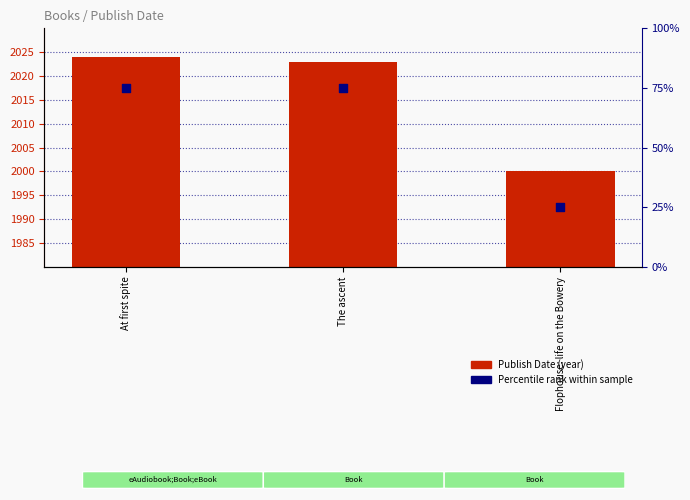

Which series contains the highest Y value?

Publish Date